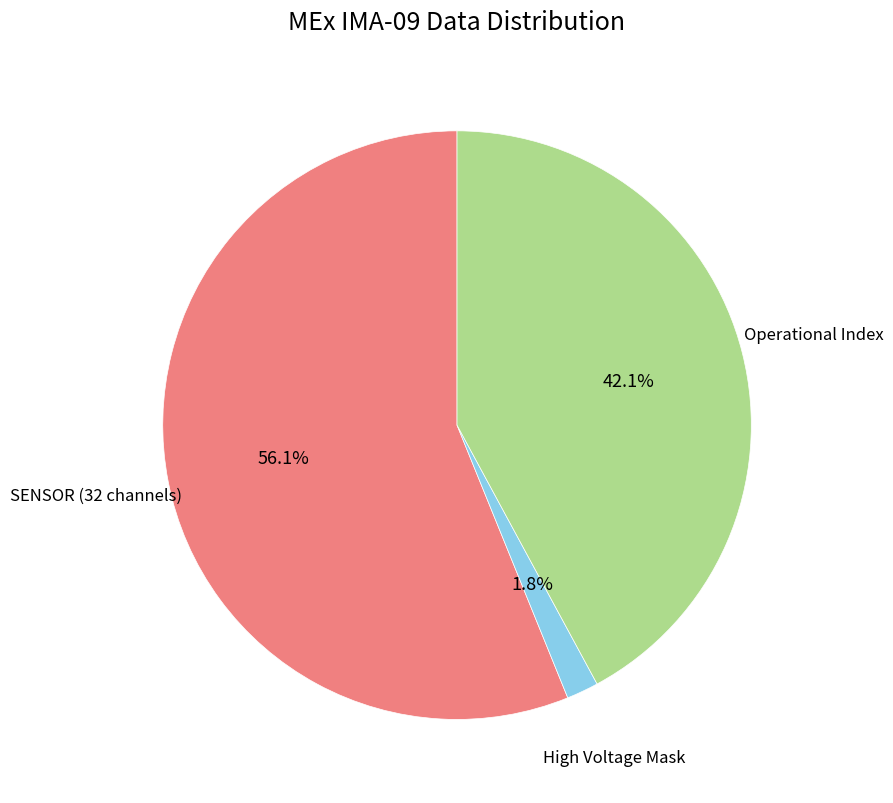

How many slices are in this pie chart?

3